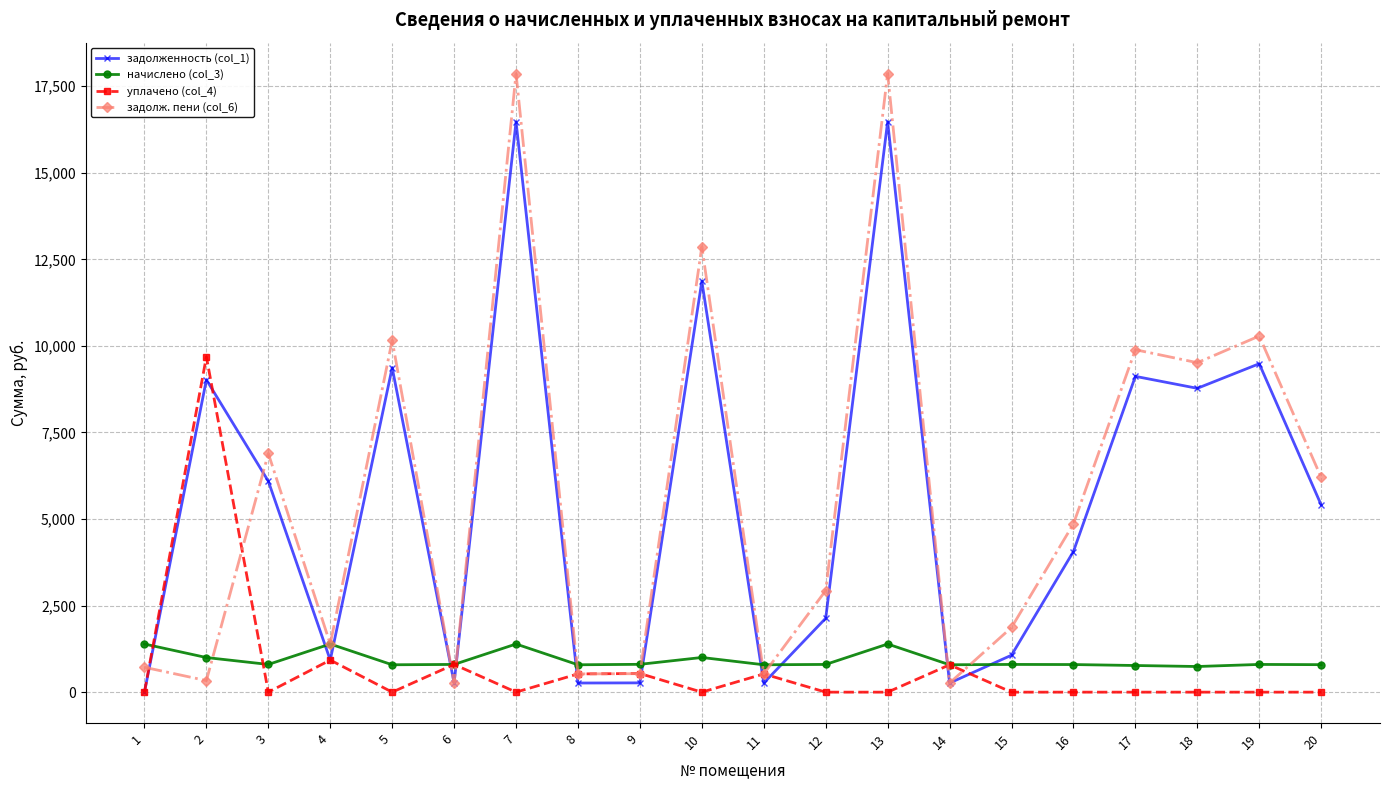

The уплачено (col_4) series shows 0.0 at 3. True or false?

True